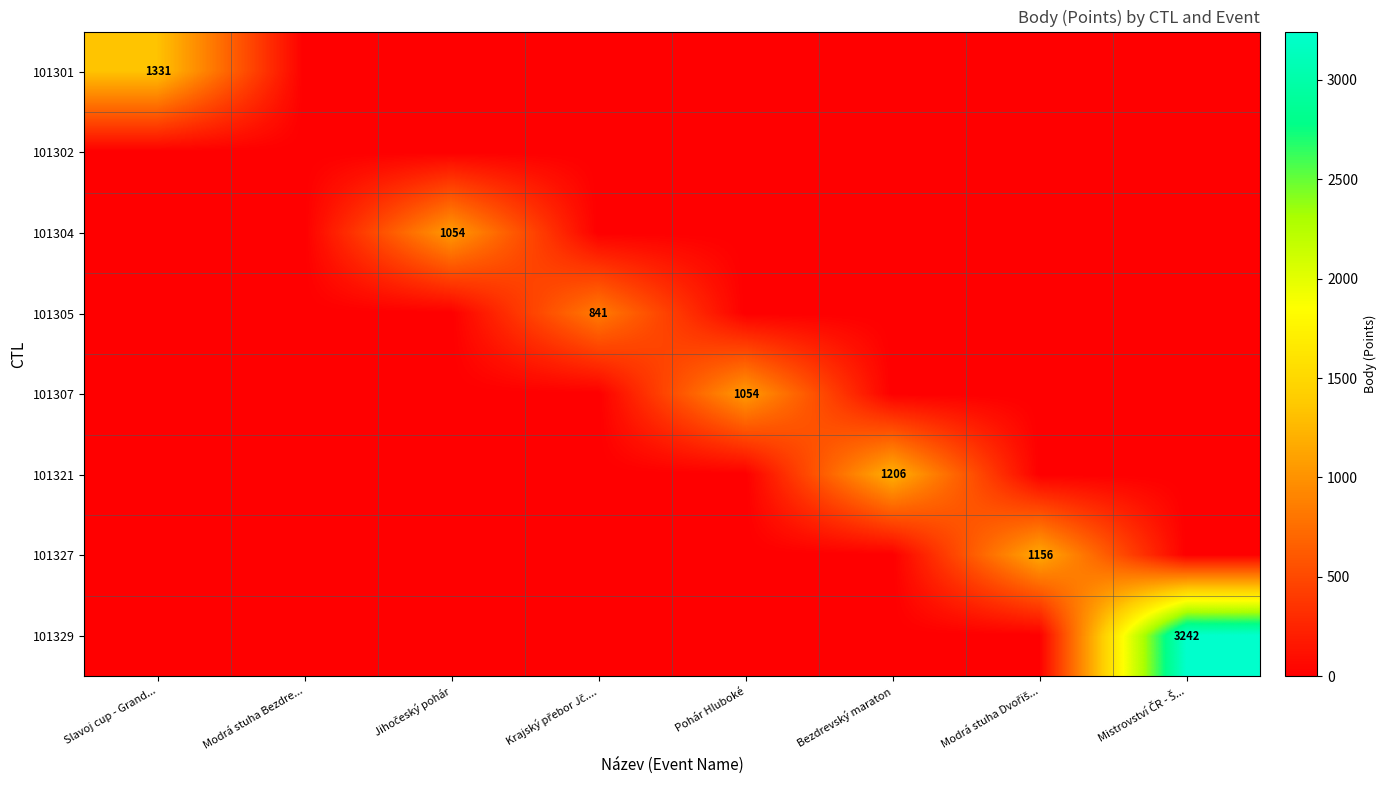

What is the difference between the 101304 values at Jihočeský pohár and Pohár Hluboké?

1054